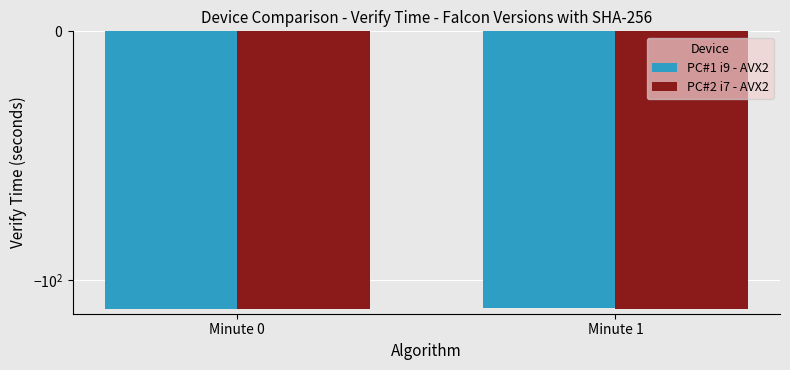

Reading left to right, what are all the values shown in this chart?

PC#1 i9 - AVX2: Minute 0=-134.2	Minute 1=-133.8
PC#2 i7 - AVX2: Minute 0=-134.9	Minute 1=-134.6